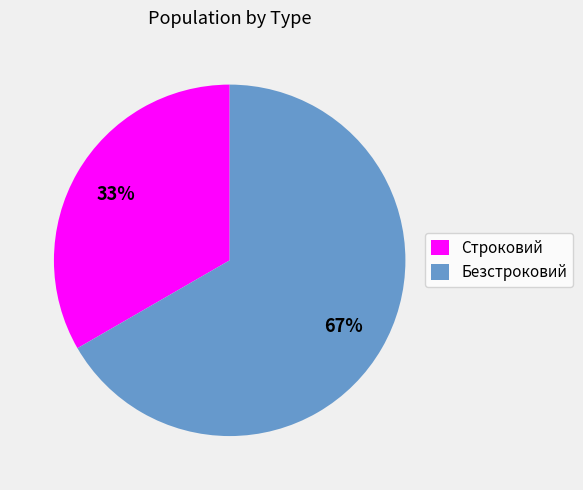

What is the largest slice in the pie chart?

Безстроковий